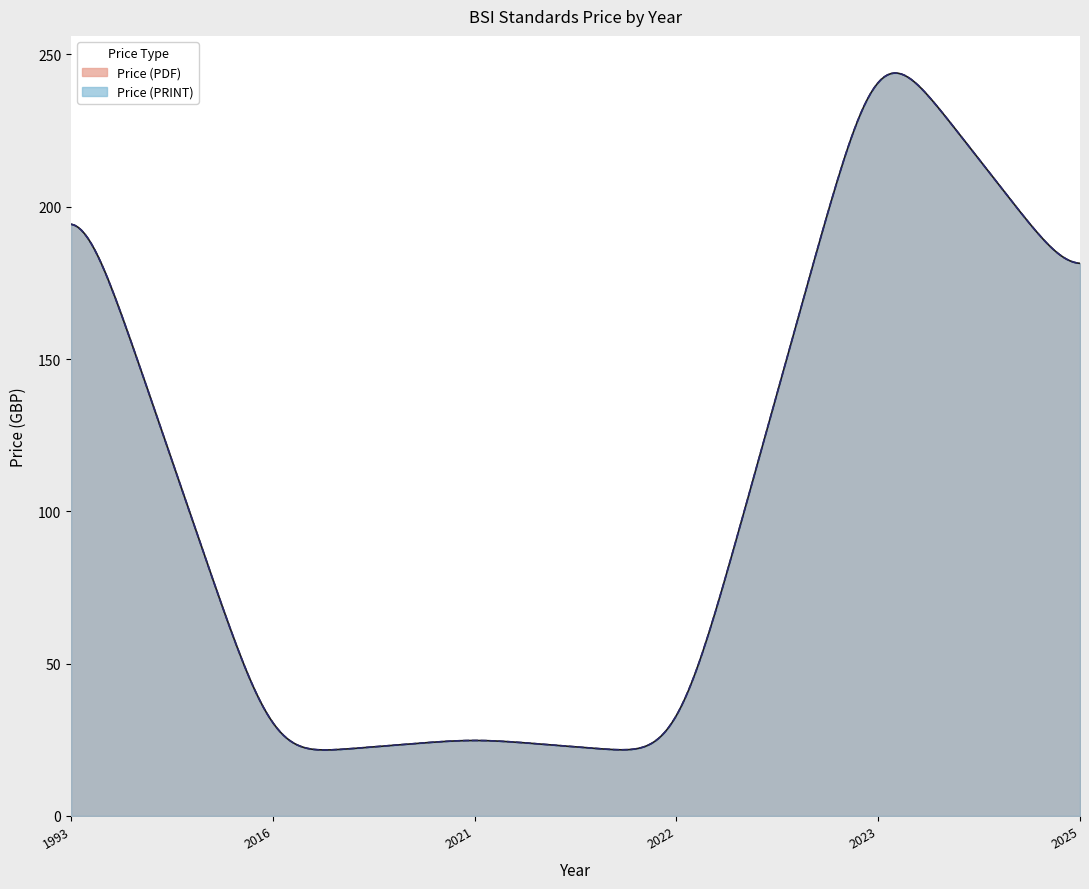

What is the value of the Price (PDF) point at the 15th from the left?

20